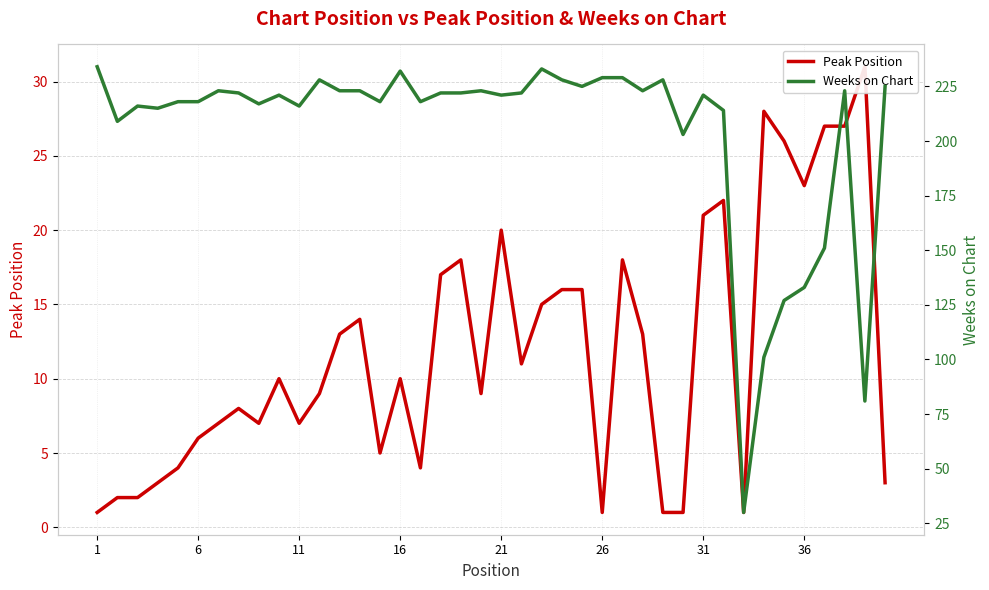

The value of Weeks on Chart at 36 is 336. True or false?

False